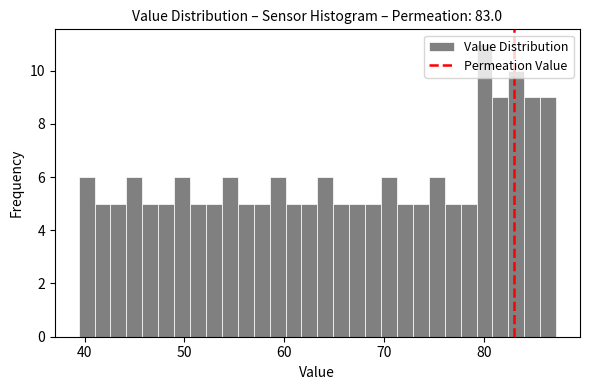

Read against the x-axis, roughly where is the centre of the tallest bar?

80